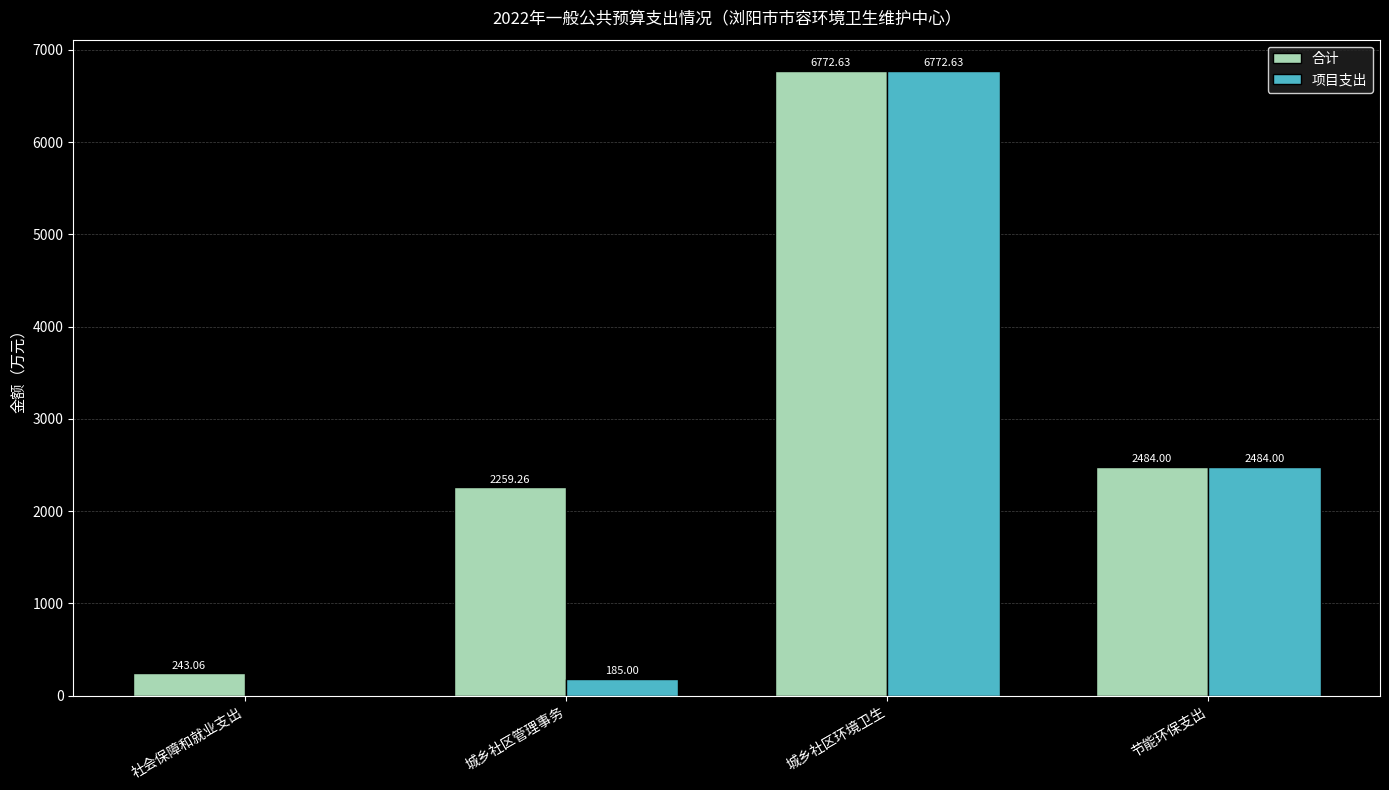

Which category has the highest value across all series?

城乡社区环境卫生